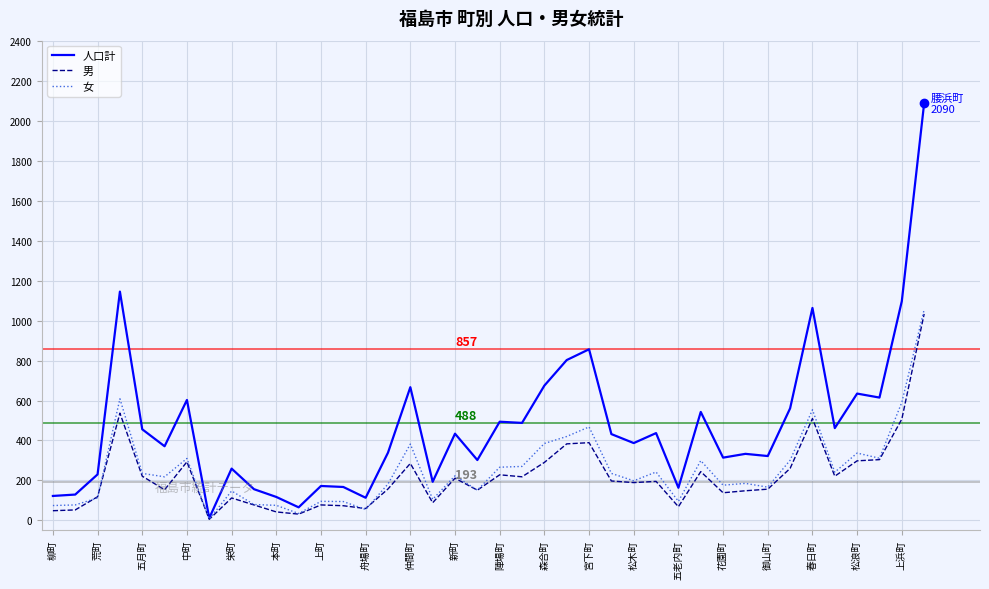

What is the difference between the second highest and second lowest values in the 男 series?

506